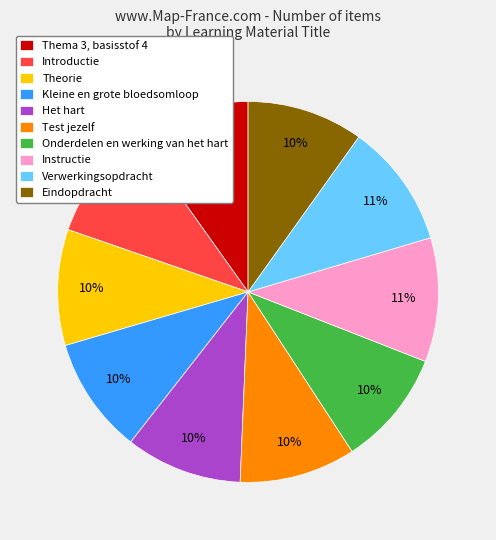

What percentage is the Verwerkingsopdracht slice, to the nearest percent?

11%